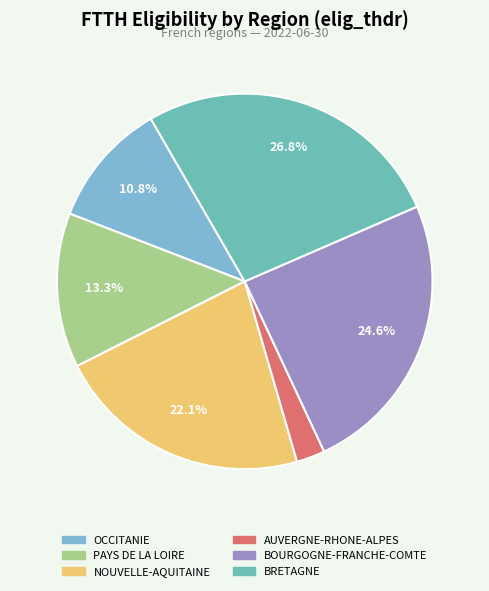

Count the number of slices in the pie.

6